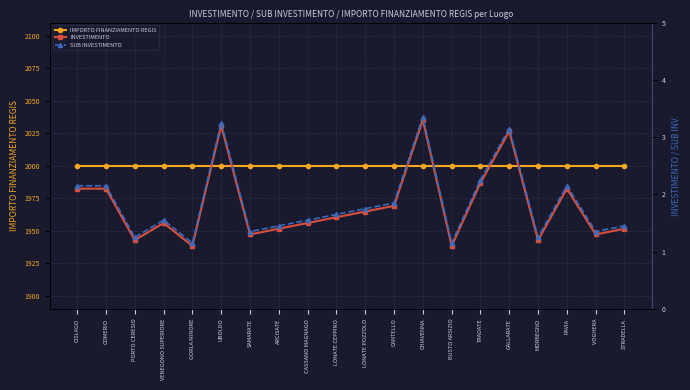

What is the maximum value for SUB INVESTIMENTO?

3.3